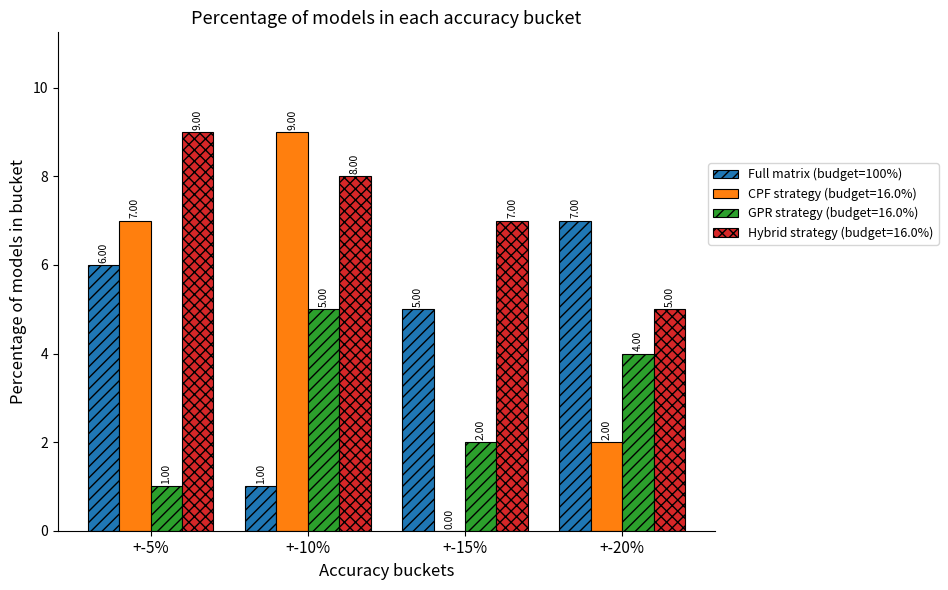

What is the total value across all series at +-20%?

18